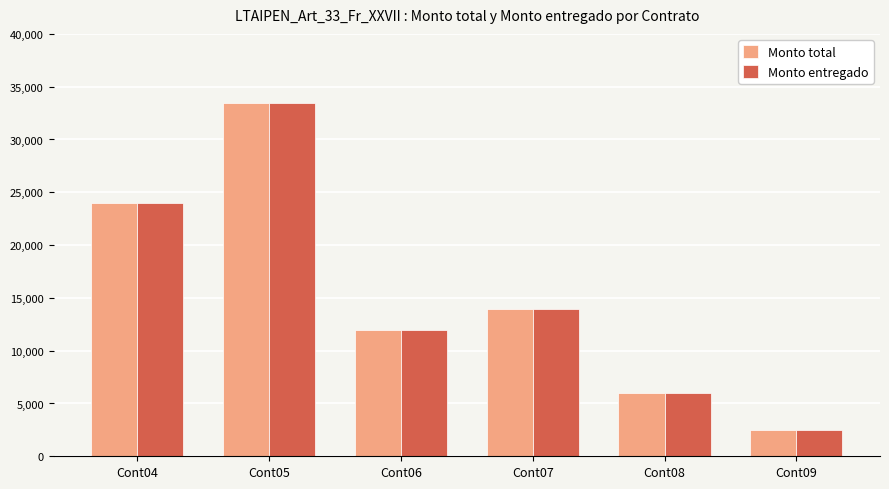

What is the value of the Monto entregado bar at the 6th from the left?

2500